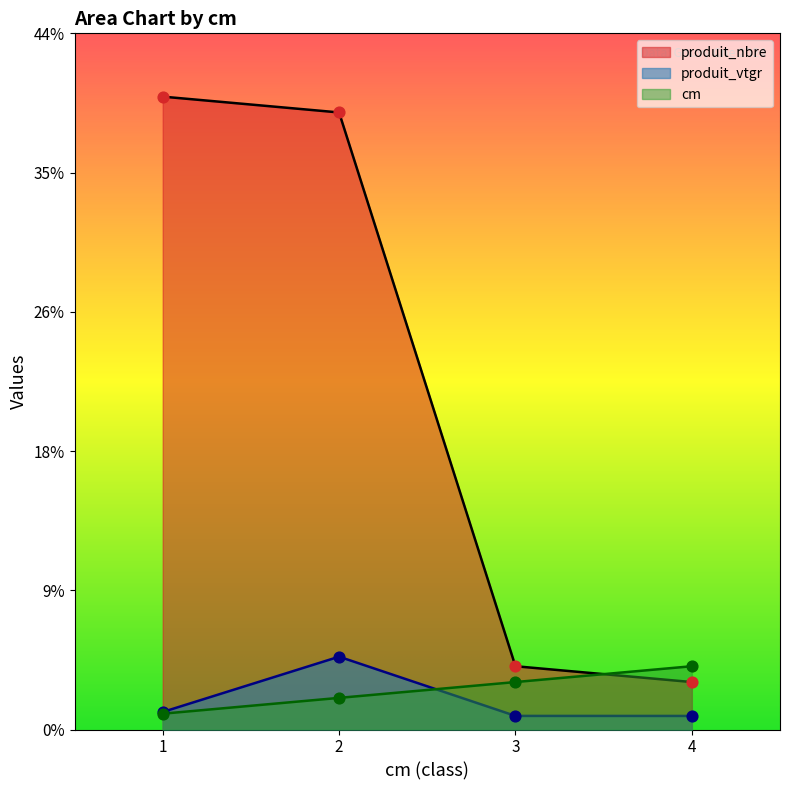

Which series has the largest total across all categories?

produit_nbre